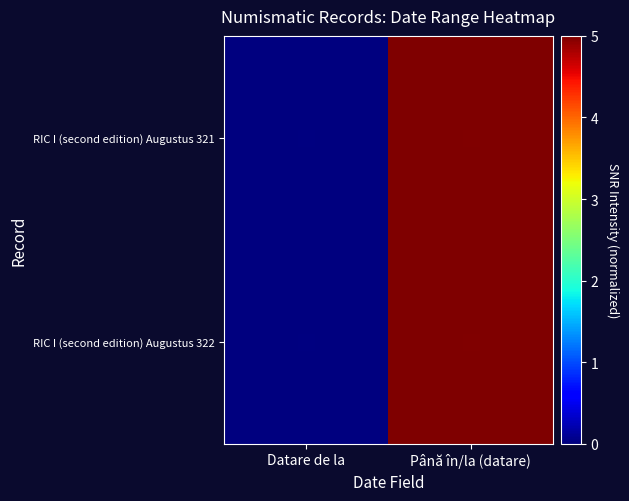

Which series has the largest total across all categories?

RIC I (second edition) Augustus 321